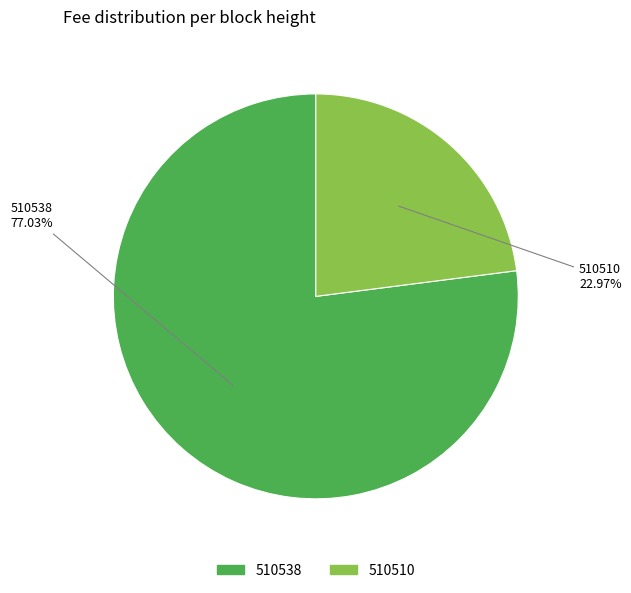

Which category has the biggest portion of the pie?

510538